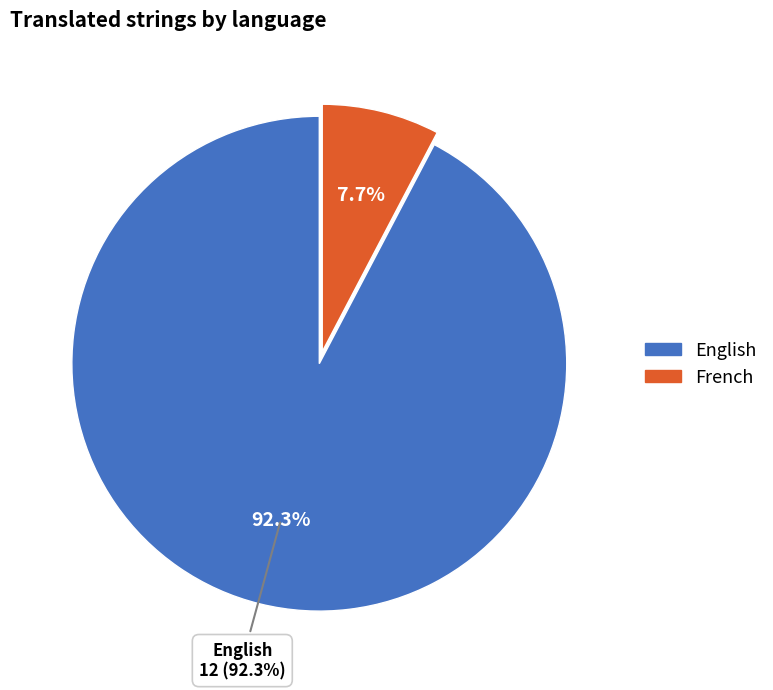

What percentage is NOT represented by English?

7.7%